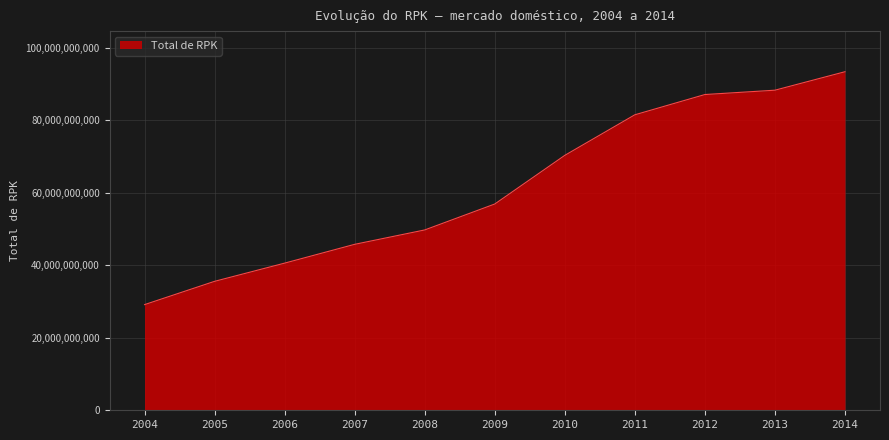

Which label corresponds to the largest value in the chart?

2014